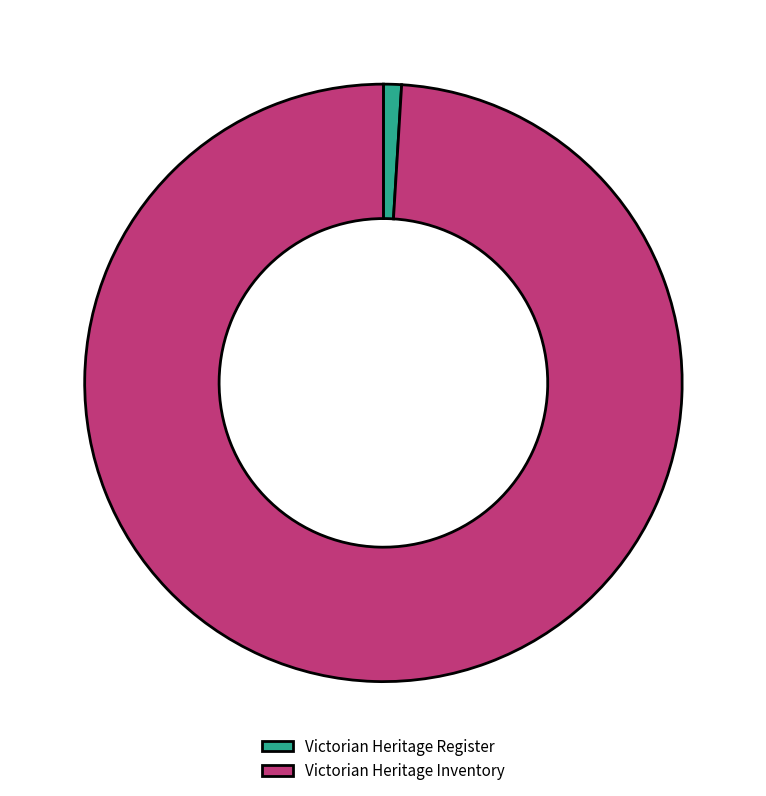

Which slice is the smallest?

Victorian Heritage Register